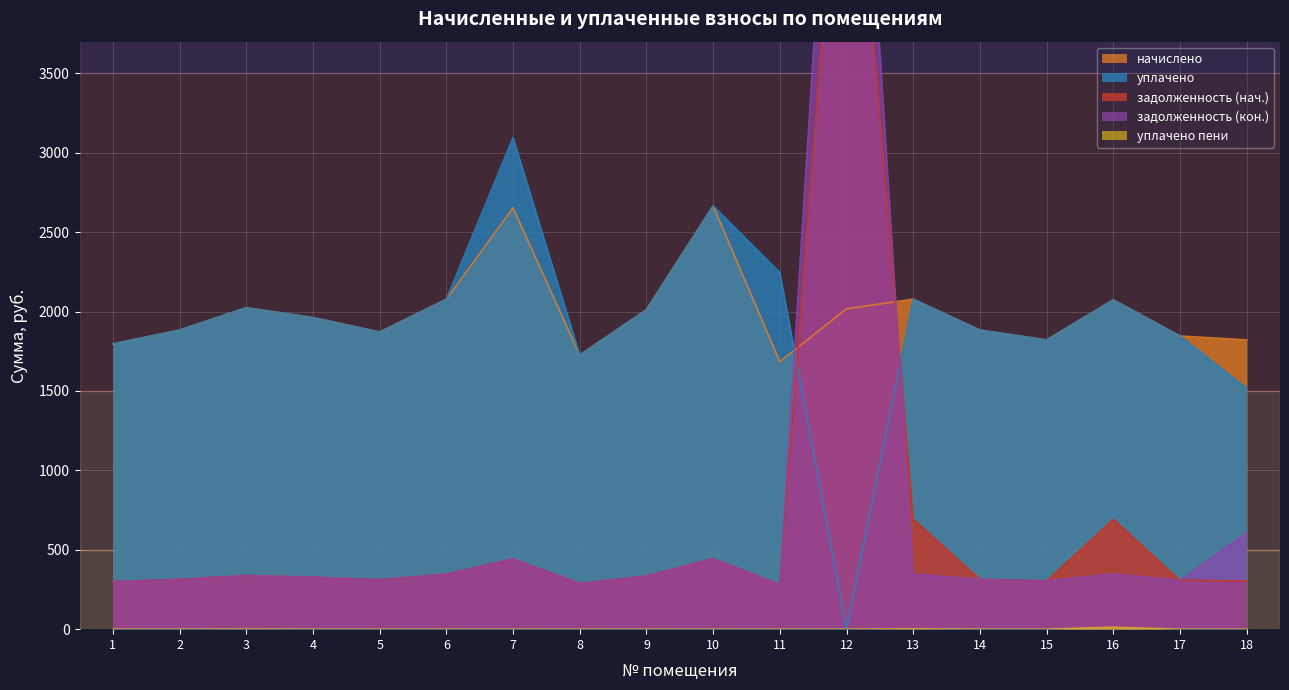

True or false: задолженность (нач.) has a value of 541.0 at 5.

False